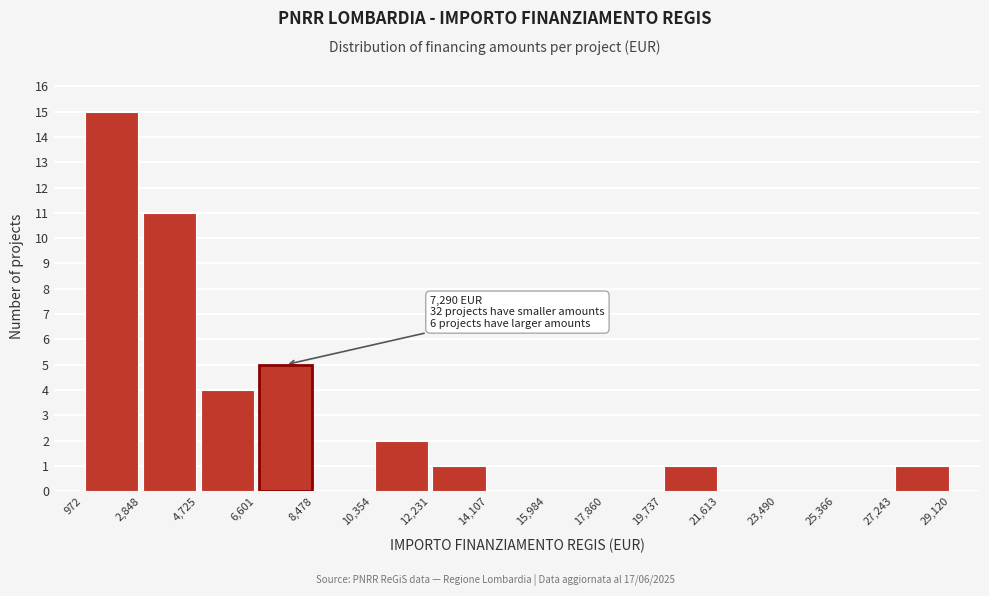

Over which range of the x-axis is the bar tallest?

972 to 2,848